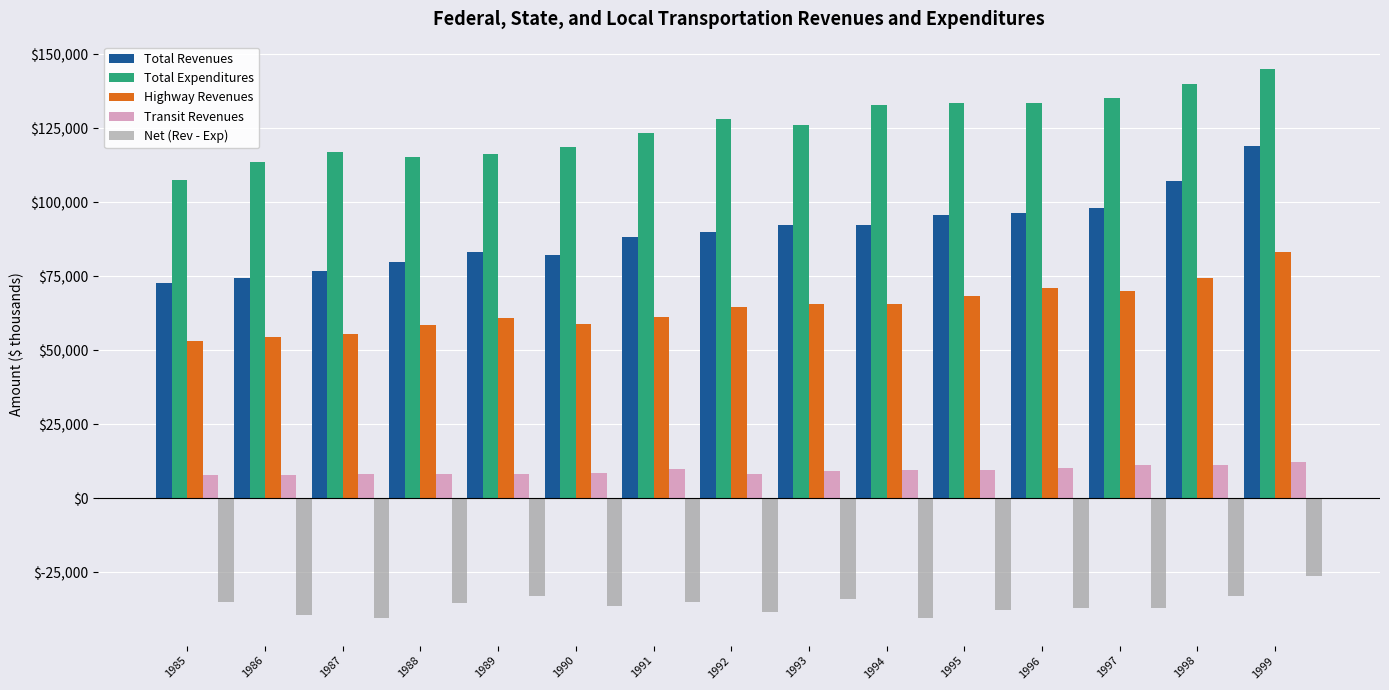

Which series has the widest spread of values?

Total Revenues